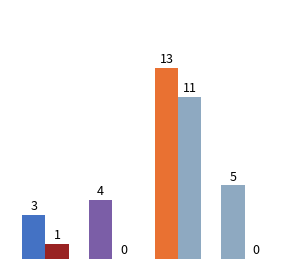

How many bars are there in each group?

2